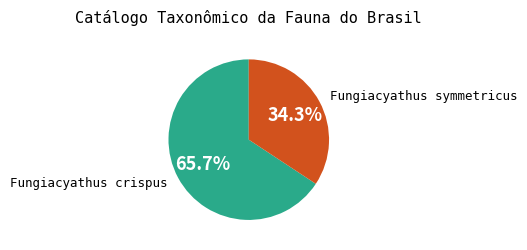

Is there any slice that represents more than half of the pie?

Yes